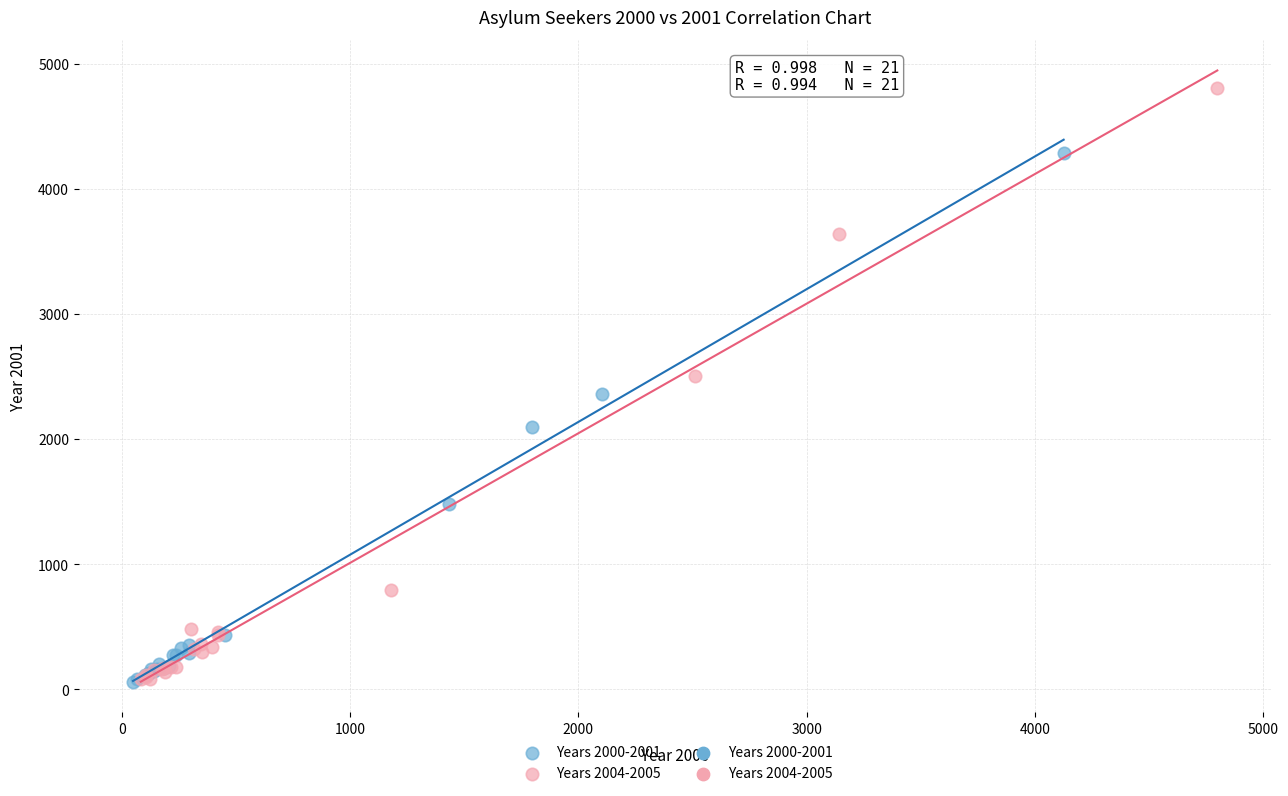

Which series contains the highest Y value?

Years 2004-2005